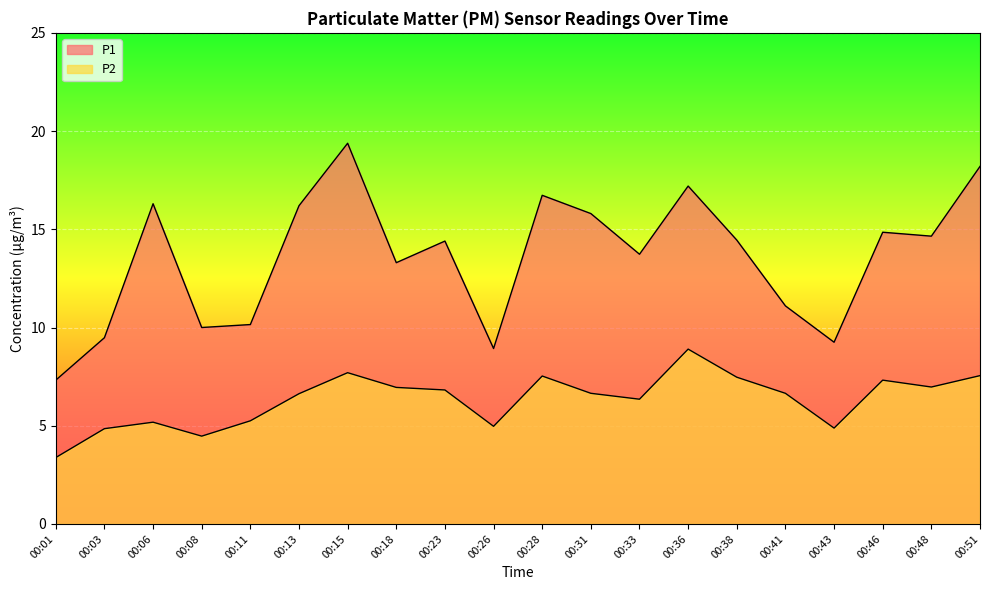

List the series in order of their peak value, lowest first.

P2, P1